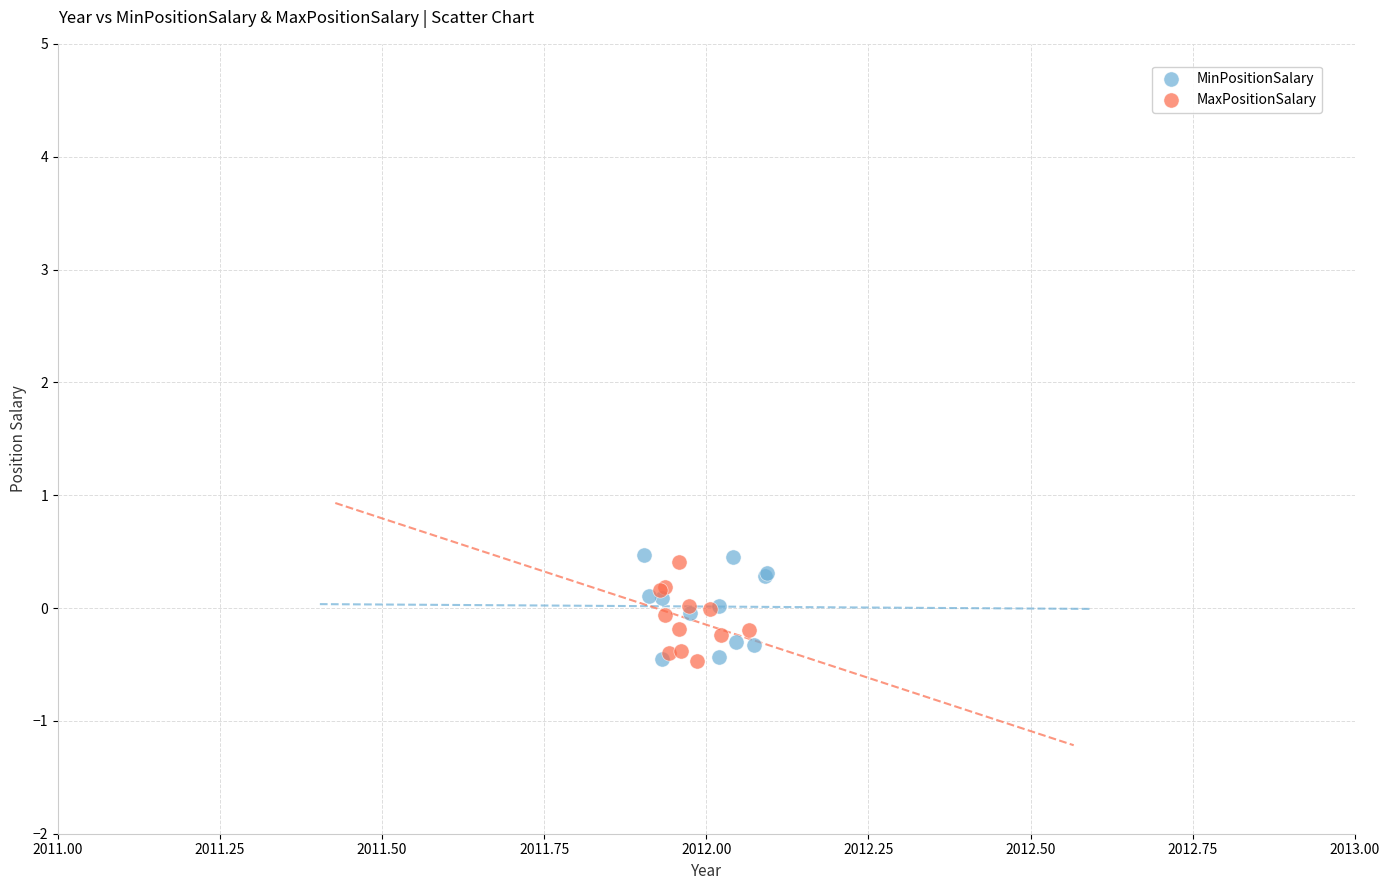

What are all the series names shown in the legend?

MinPositionSalary, MaxPositionSalary